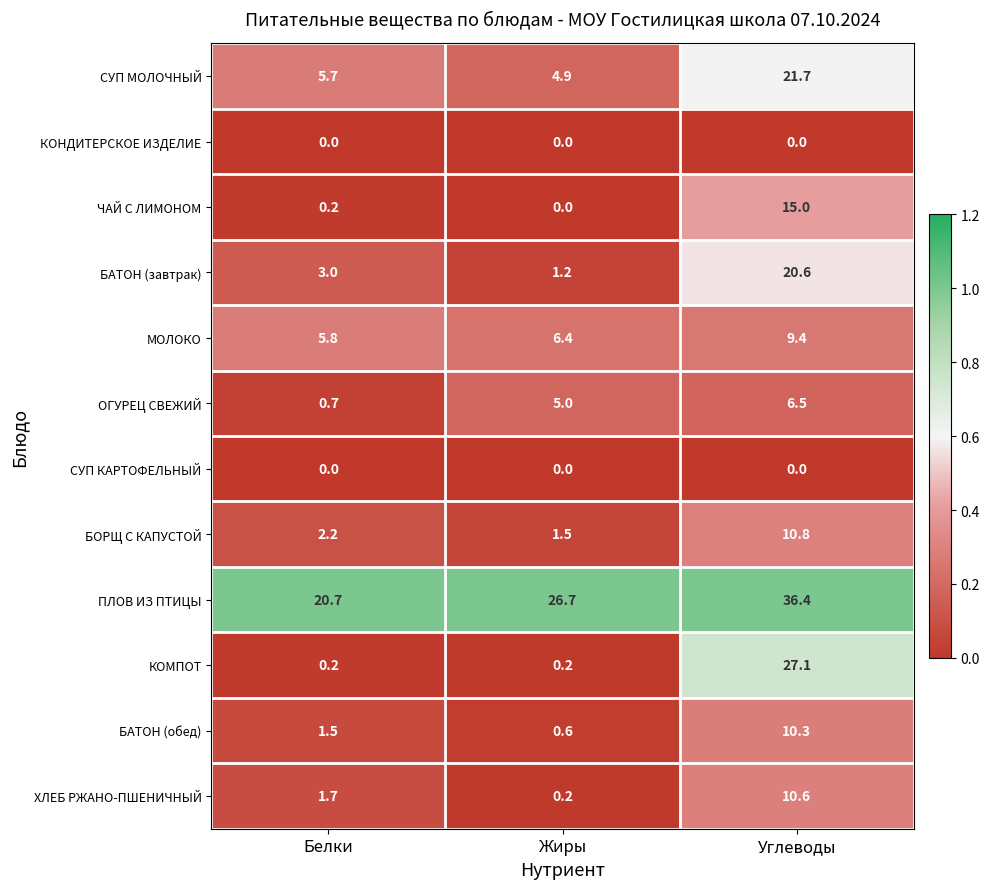

True or false: ОГУРЕЦ СВЕЖИЙ has a value of 5.0 at Жиры.

True